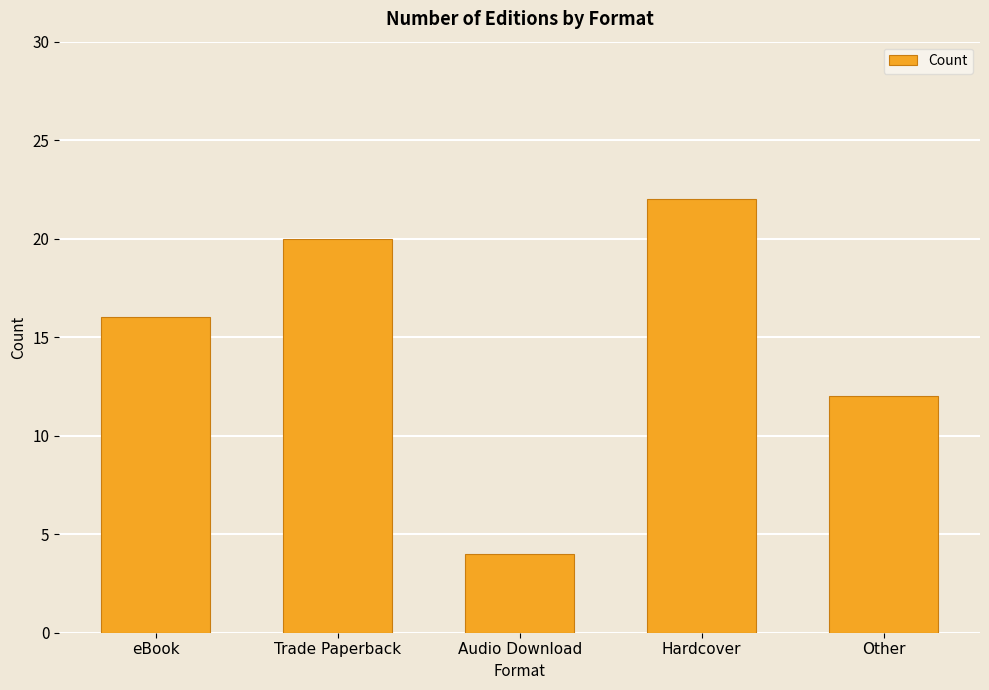

Reading left to right, extract all data points from this chart.

16	20	4	22	12